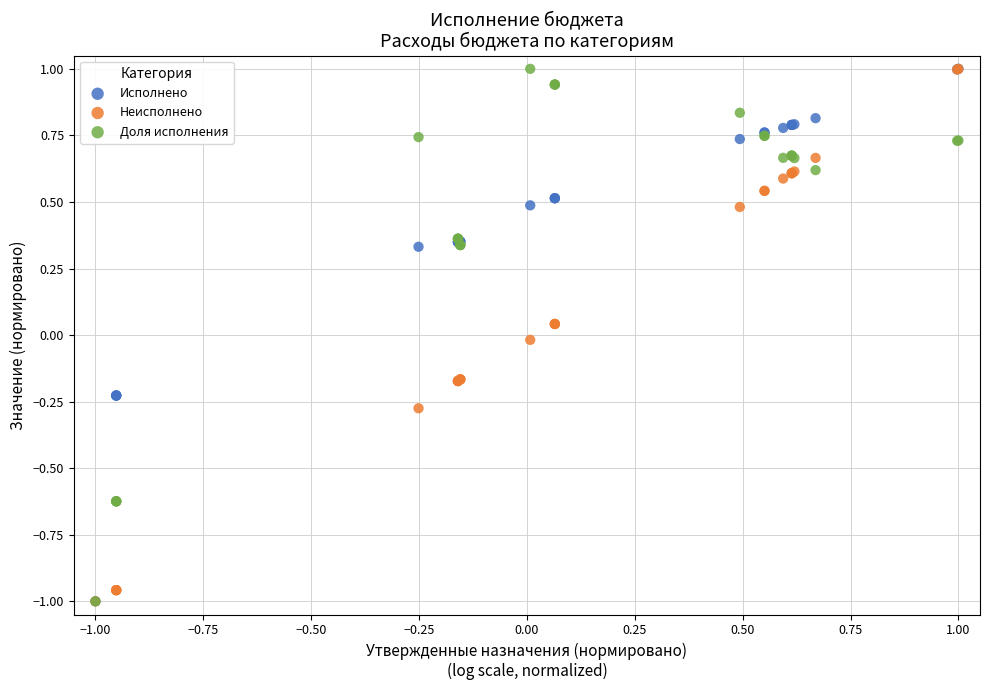

What are all the series names shown in the legend?

Исполнено, Неисполнено, Доля исполнения